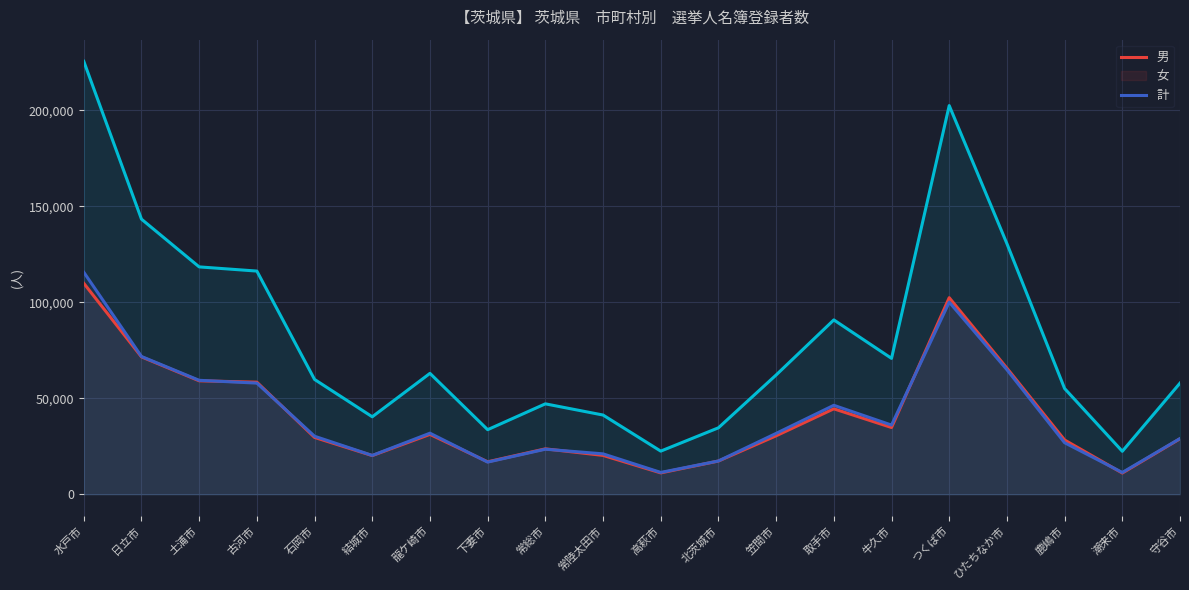

What is the difference between the 男 values at 北茨城市 and 守谷市?

11593